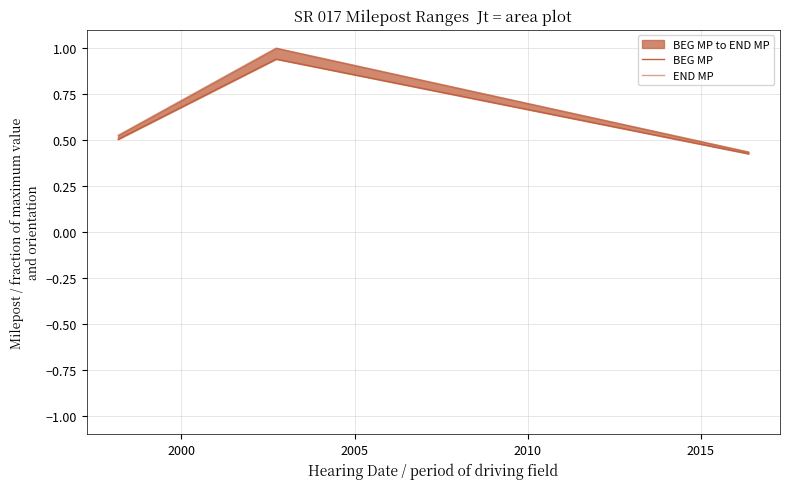

What is the maximum value for BEG MP?

0.9